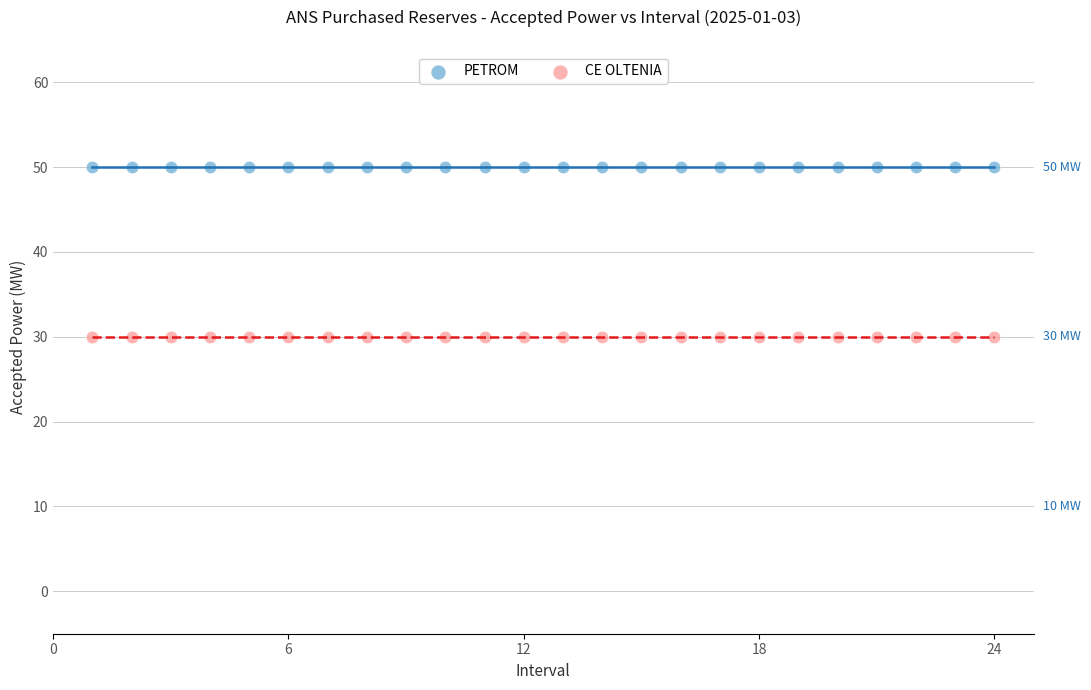

Which series reaches the minimum Y coordinate?

CE OLTENIA